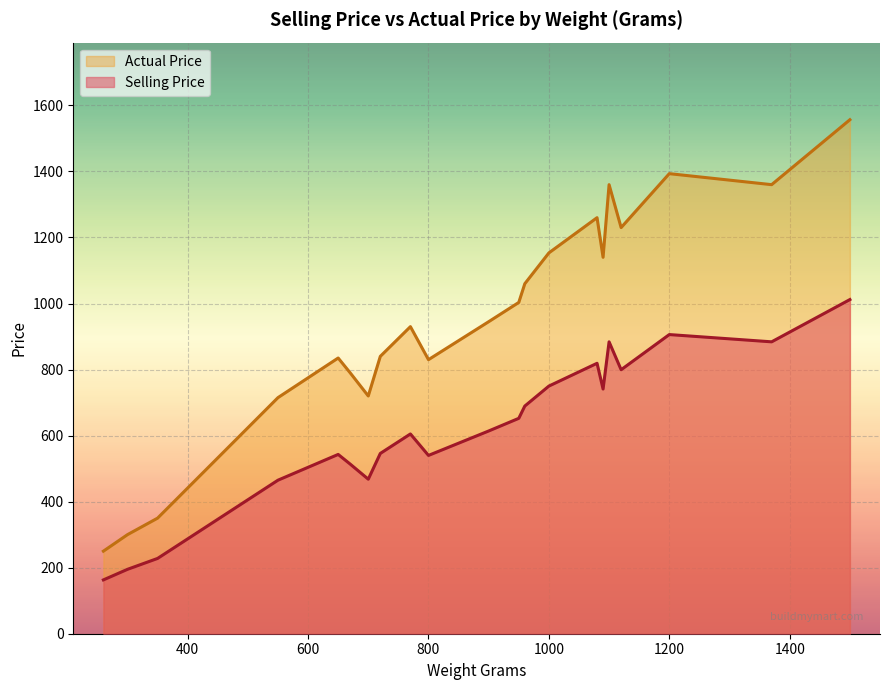

What is the minimum value shown in the chart?

163.0